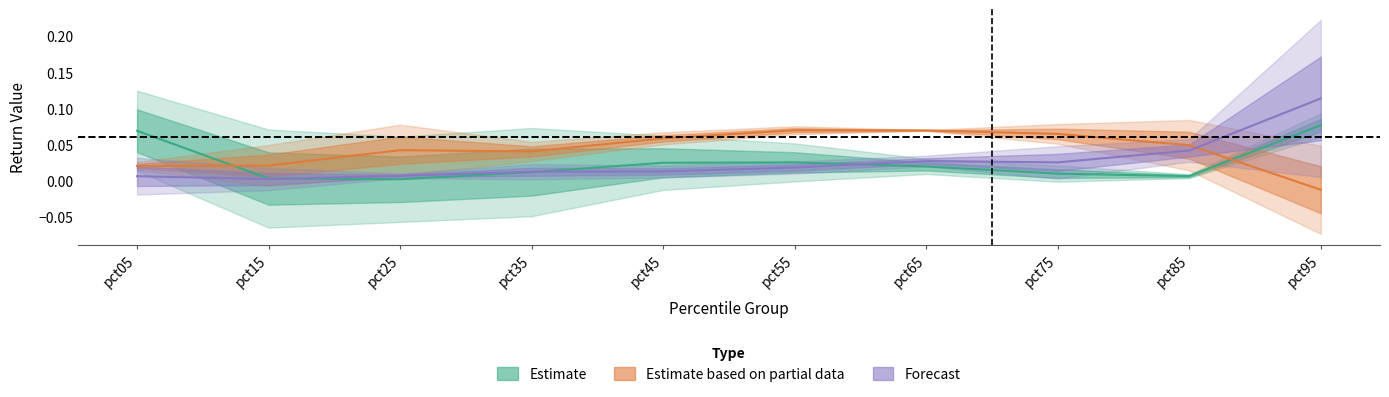

True or false: Apr and Jan cross at least once.

True